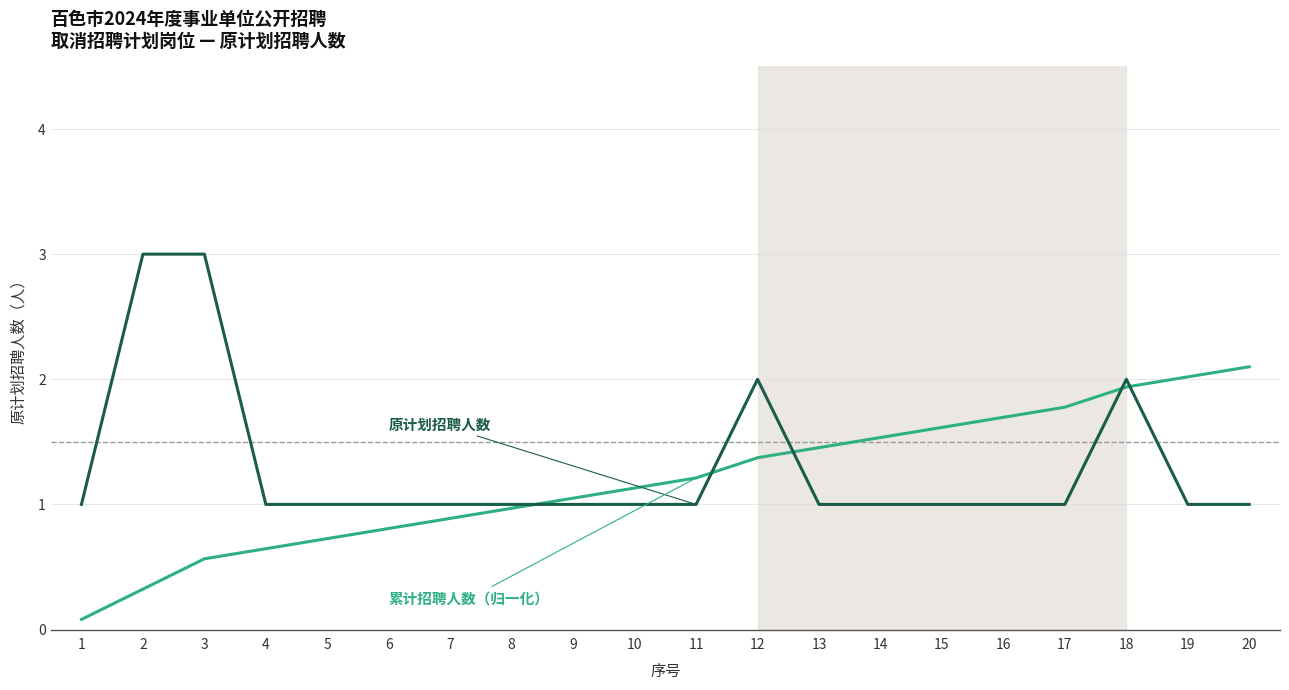

What is the total value across all series at 6?

1.8